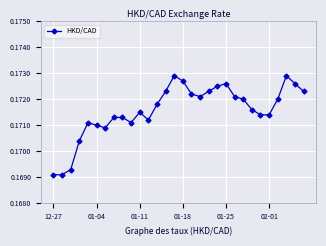

What is the sum of all values?

5.1